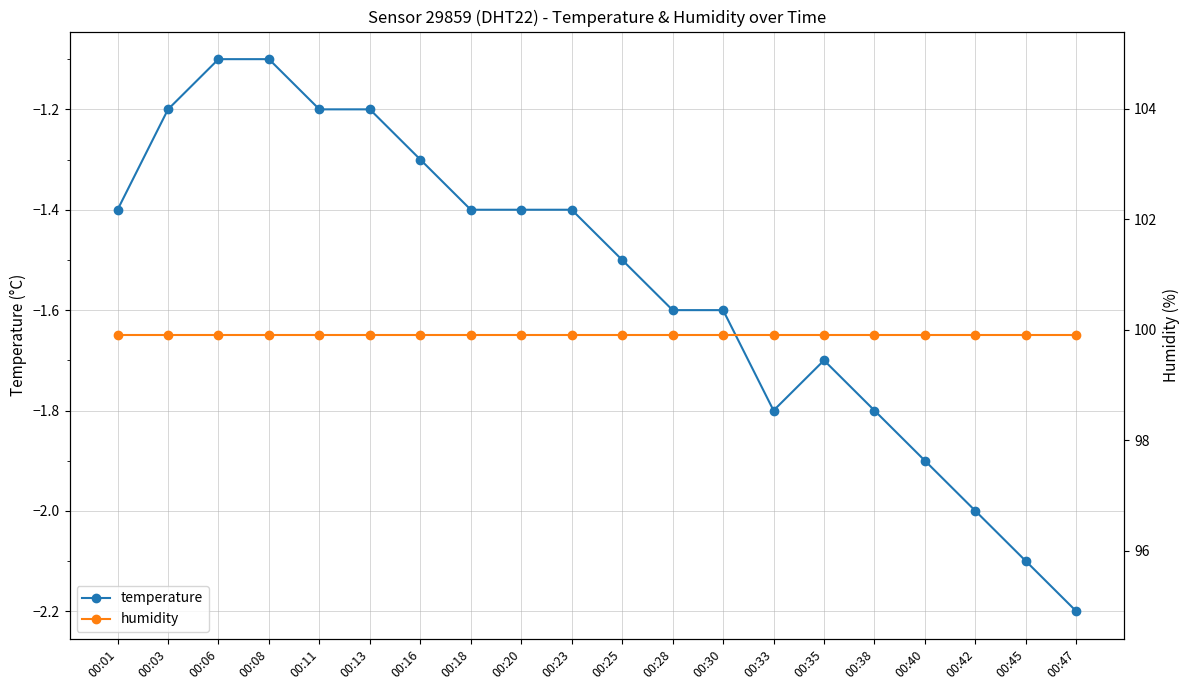

True or false: humidity has more than 2 interior local peaks.

False